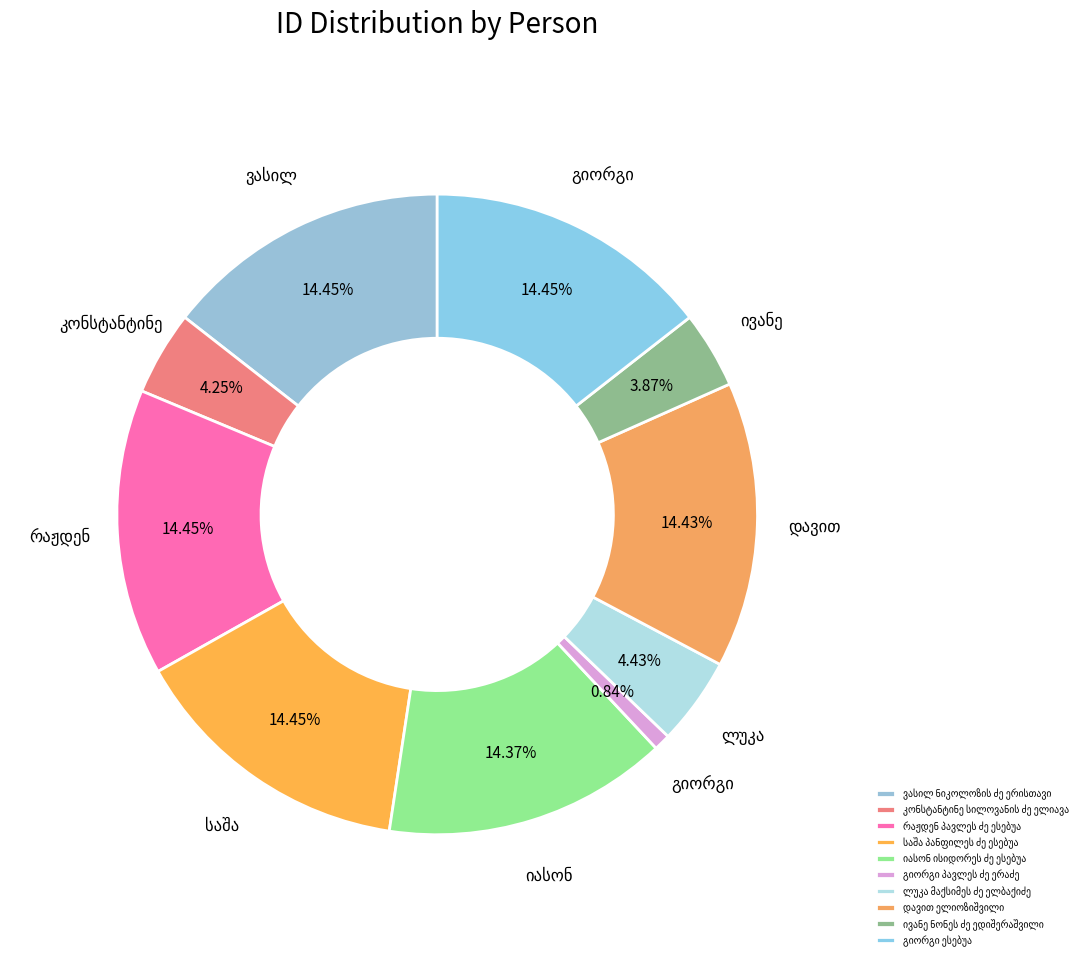

Is it true that საშა პანფილეს ძე ესებუა is 4% of the pie?

False